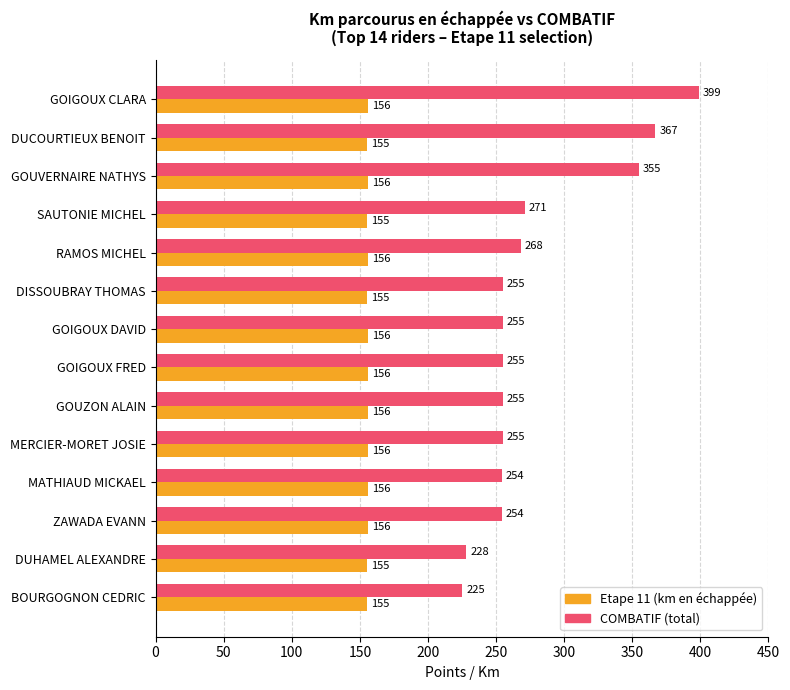

What is the sum of the COMBATIF (total) values at SAUTONIE MICHEL and DUHAMEL ALEXANDRE?

499